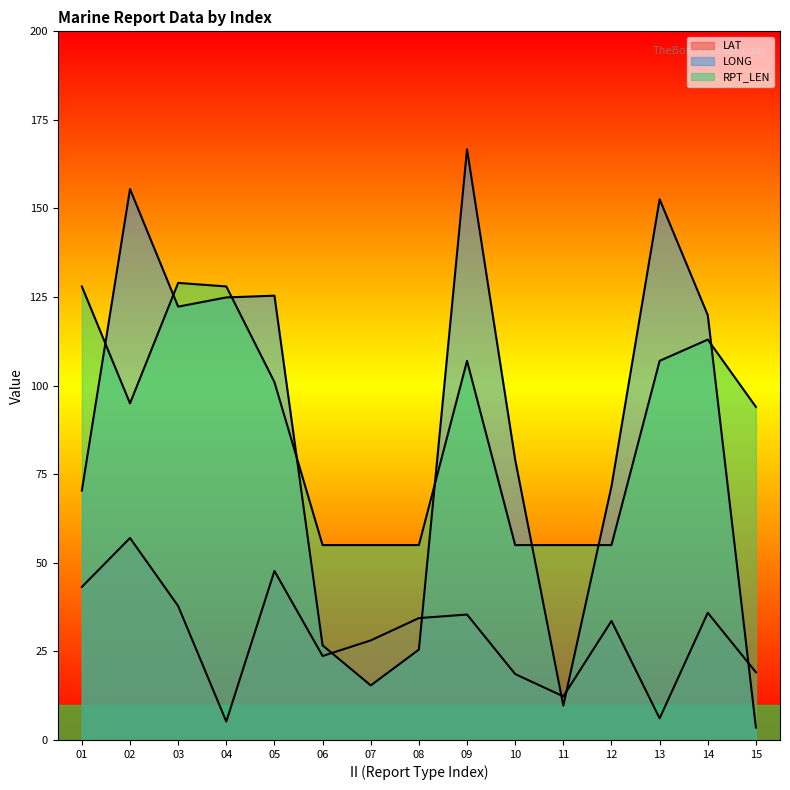

How many data points in RPT_LEN are less than 95?

7